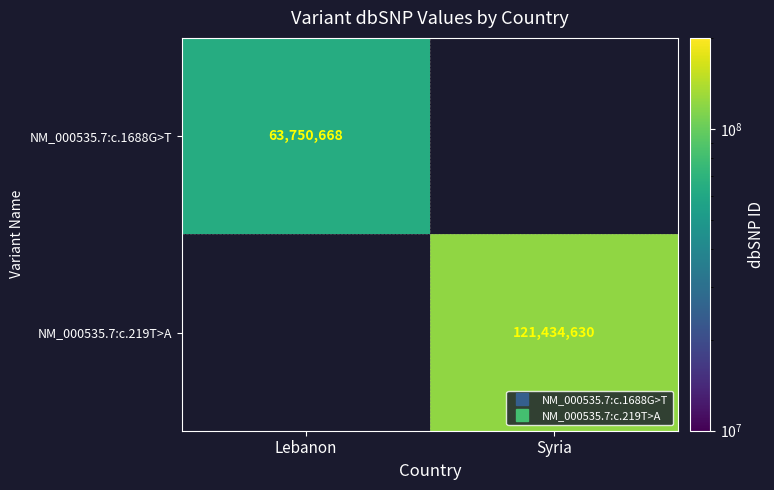

At how many categories does at least one series exceed 74065421?

1